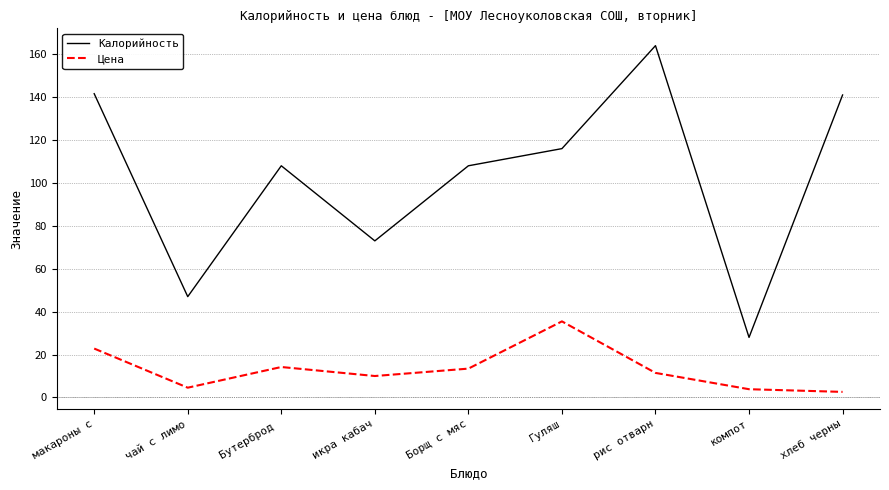

What position from the right is хлеб черны?

1